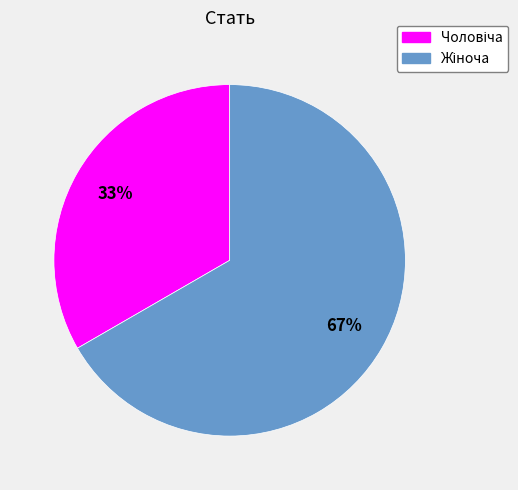

Does any single category account for the majority?

Yes